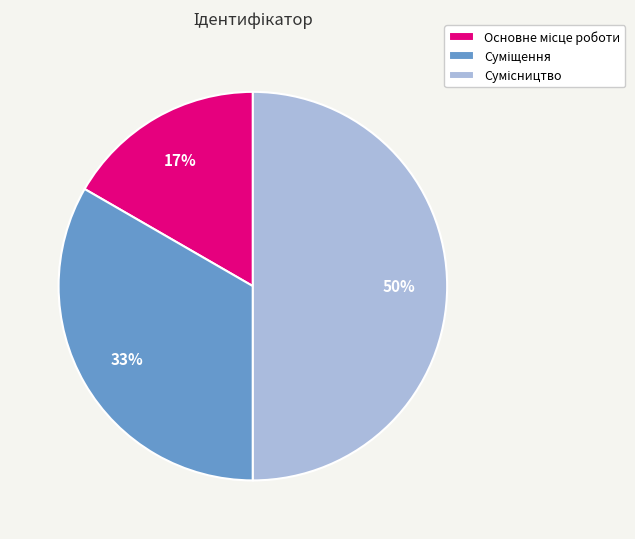

To the nearest percent, what is the difference between the largest and smallest slice percentages?

33%